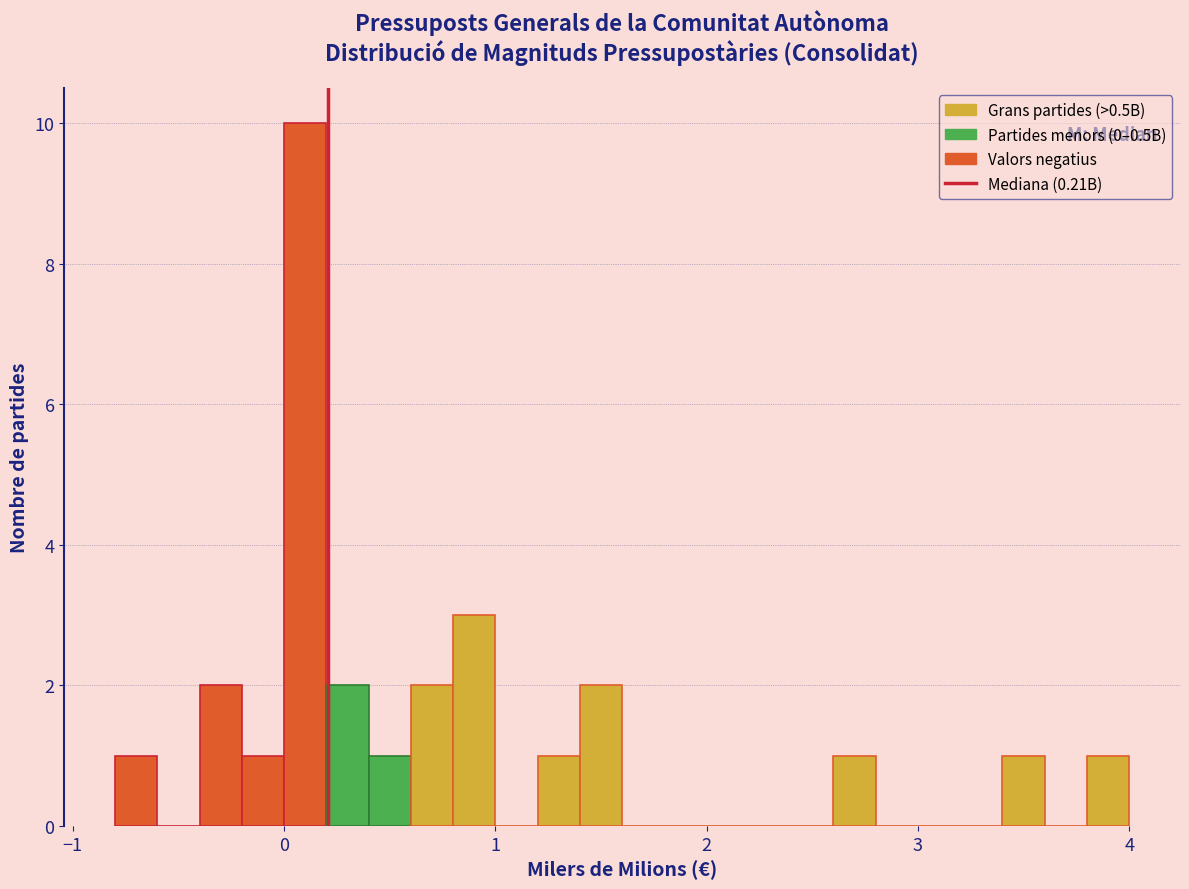

Read against the x-axis, roughly where is the centre of the tallest bar?

0.1